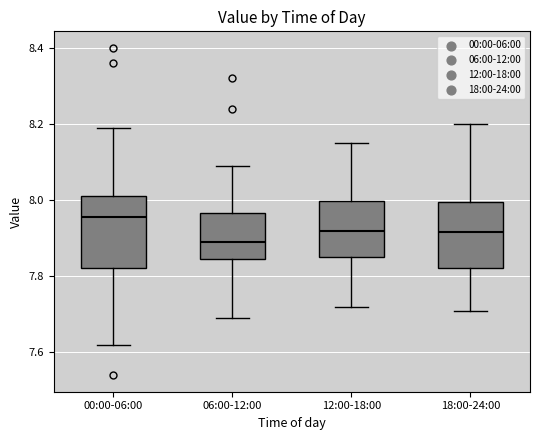

Which box's median line is the highest?

00:00-06:00